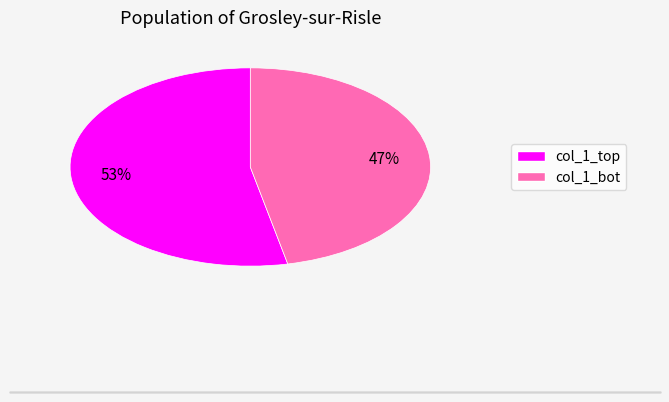

Is there any slice that represents more than half of the pie?

Yes